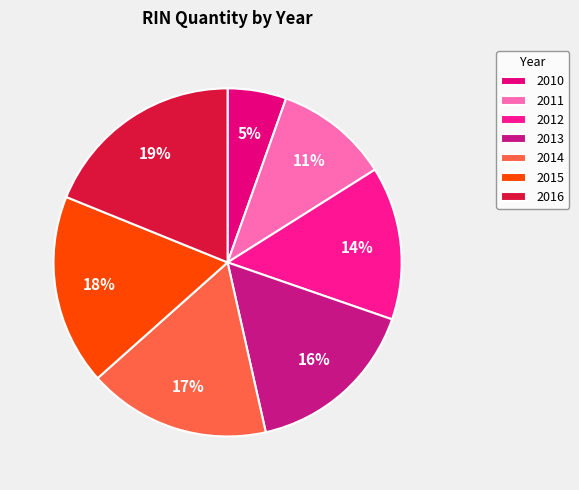

How many slices are in this pie chart?

7